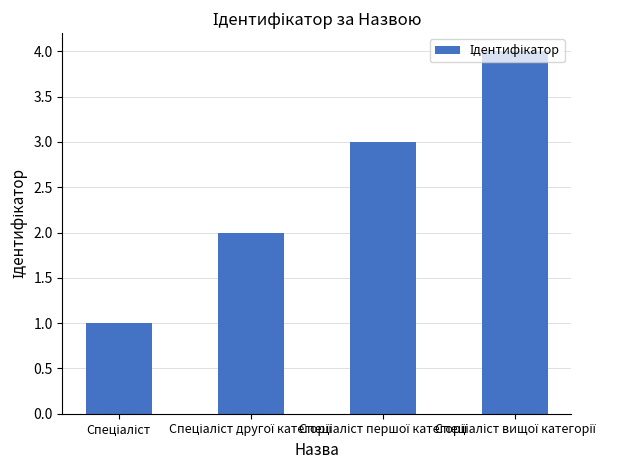

How many categories are shown in the chart?

4